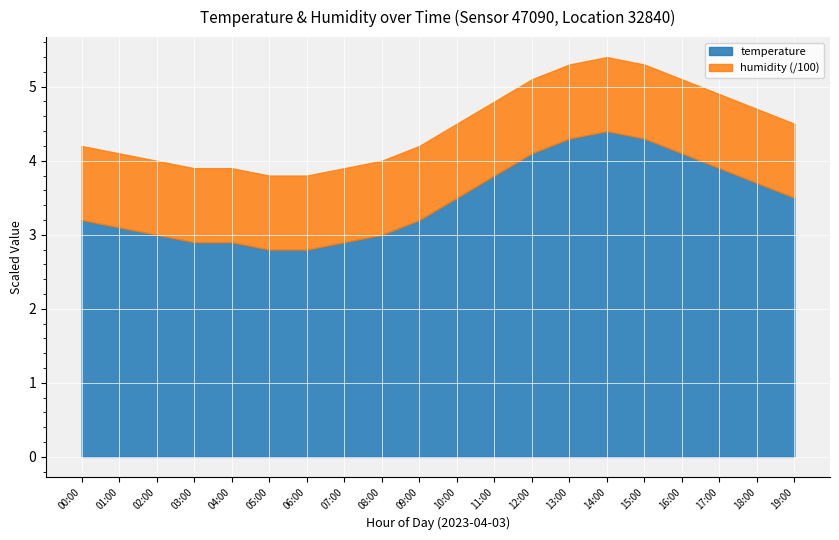

At which label does humidity reach its peak?

00:00